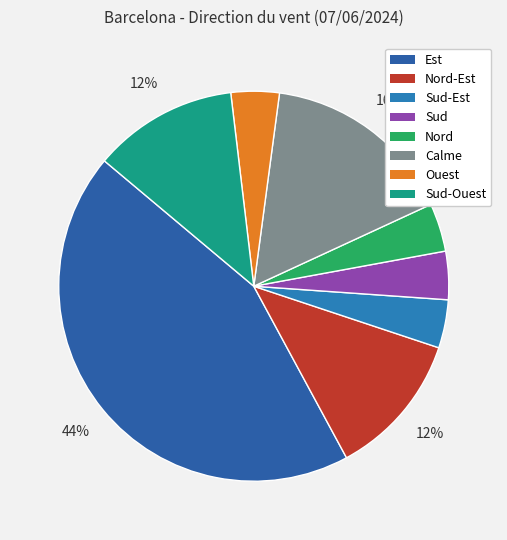

What is the smallest slice in the pie chart?

Sud-Est